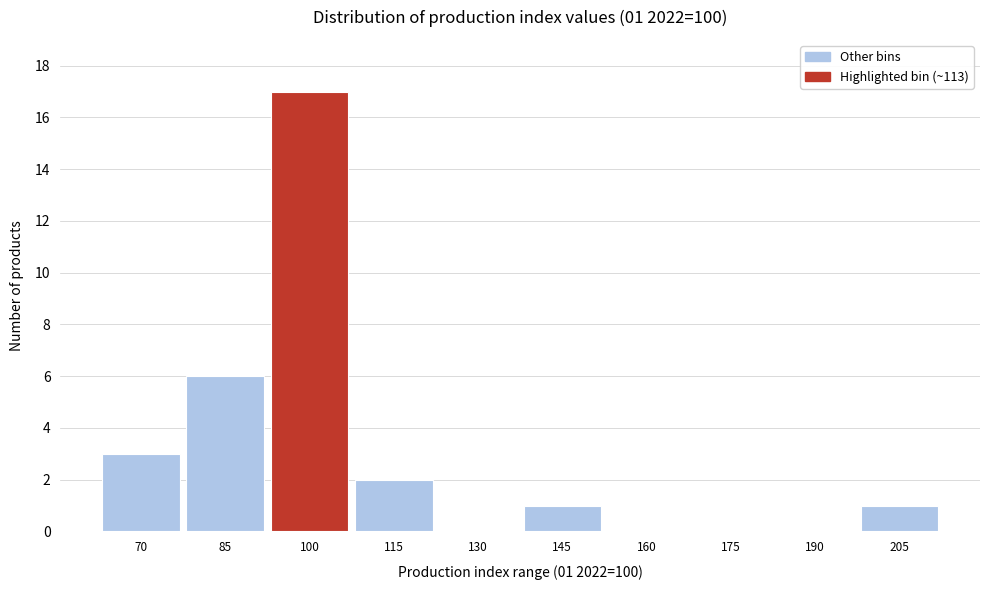

Reading left to right, transcribe all the data shown in this chart.

70=3	85=6	100=17	115=2	130=0	145=1	160=0	175=0	190=0	205=1